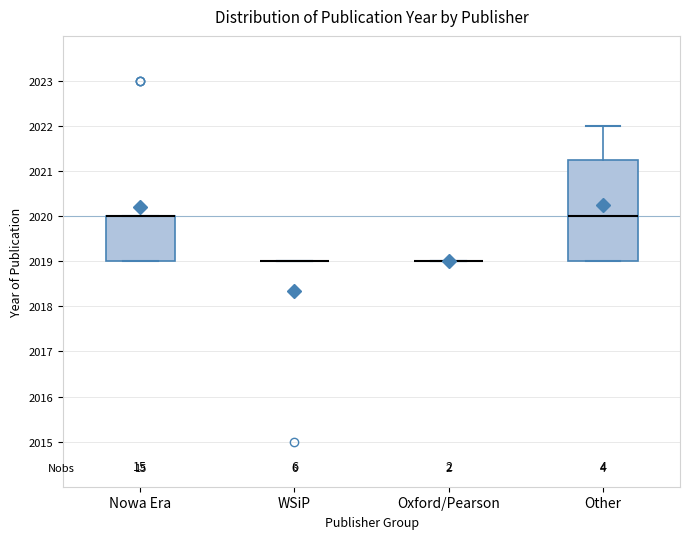

Reading left to right, transcribe this box plot: for each box, give where its median line is, the range the box spans, and where its two whiskers end, as read against the y-axis. The values are not printed on the chart, so give them approximately, as read against the axis.

Nowa Era: median 2020.0 (drawn on the box's upper edge), box 2019.0 to 2020.0, whiskers 2019.0 to 2020.0
WSiP: box collapsed to a line at 2019.0, whiskers 2019.0 to 2019.0
Oxford/Pearson: box collapsed to a line at 2019.0, whiskers 2019.0 to 2019.0
Other: median 2020.0, box 2019.0 to 2021.3, whiskers 2019.0 to 2022.0